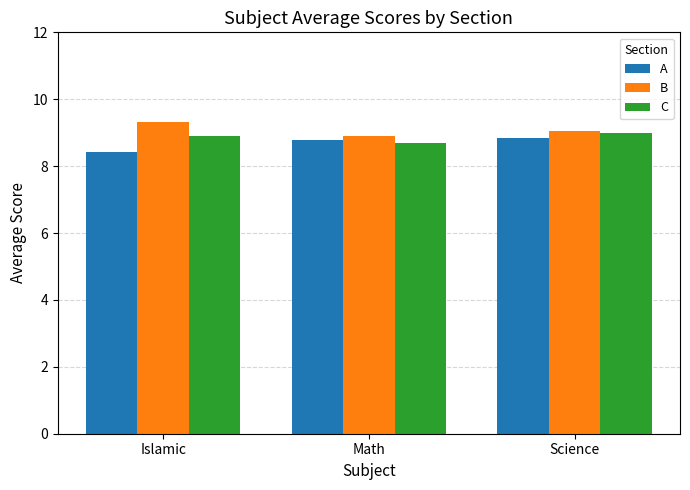

Reading left to right, list all the values displayed in this chart.

A: 8.4	8.8	8.8
B: 9.3	8.9	9.0
C: 8.9	8.7	9.0